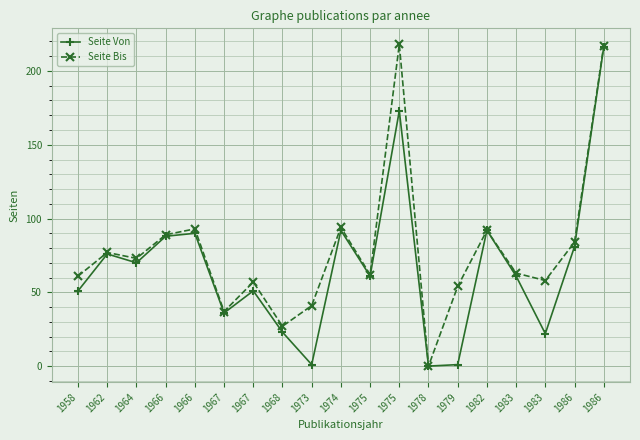

How many lines are shown in the chart?

2